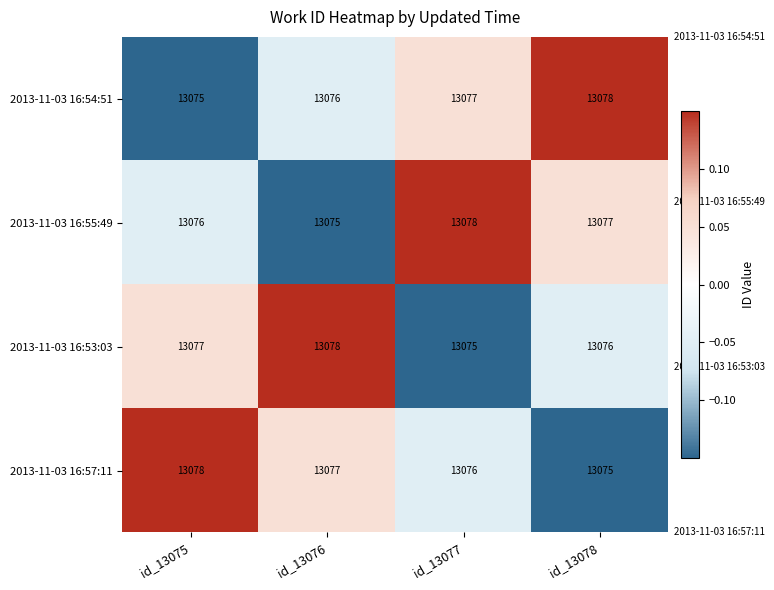

How many data points in 2013-11-03 16:55:49 are less than 13077?

2